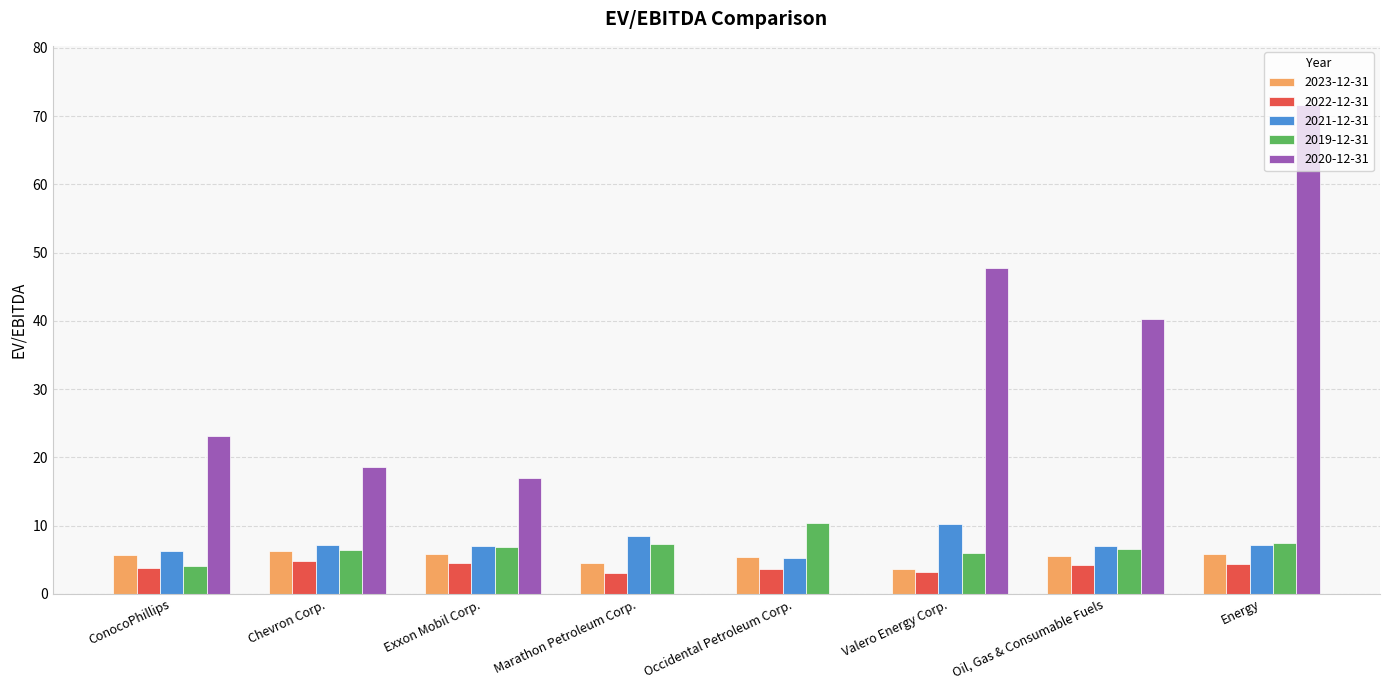

How many categories are shown in the chart?

8